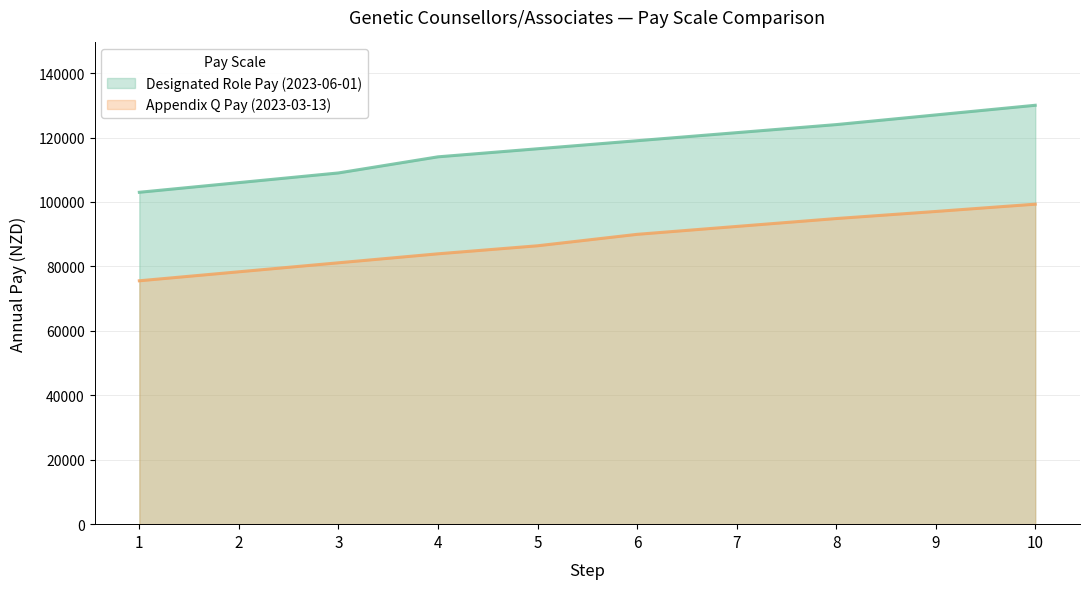

How many series are shown in this chart?

2